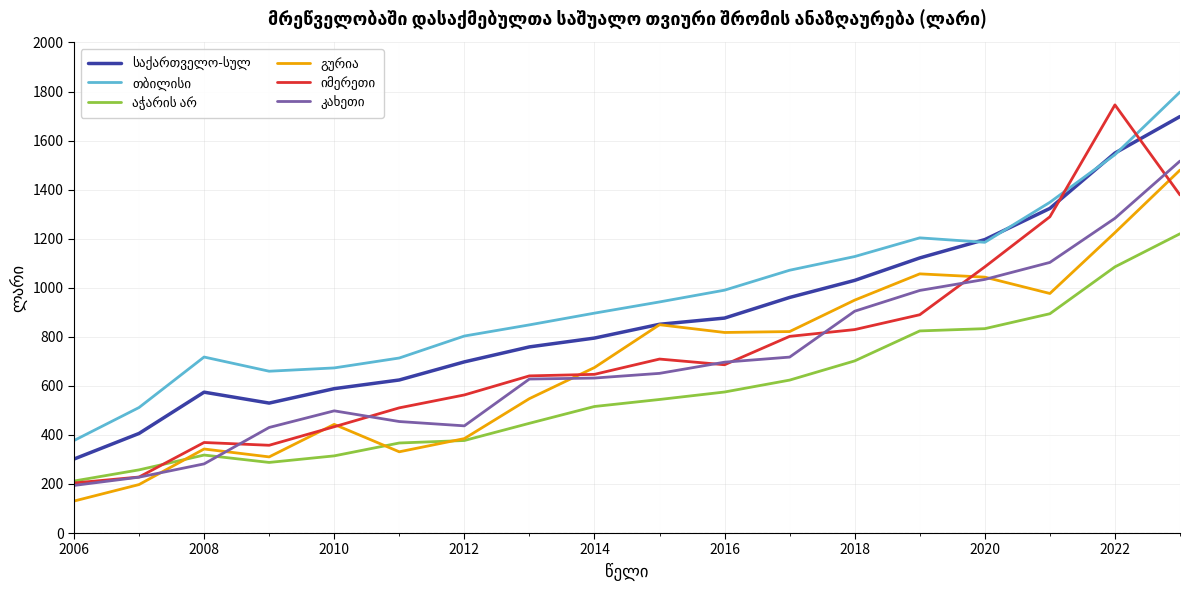

How many lines are shown in the chart?

6